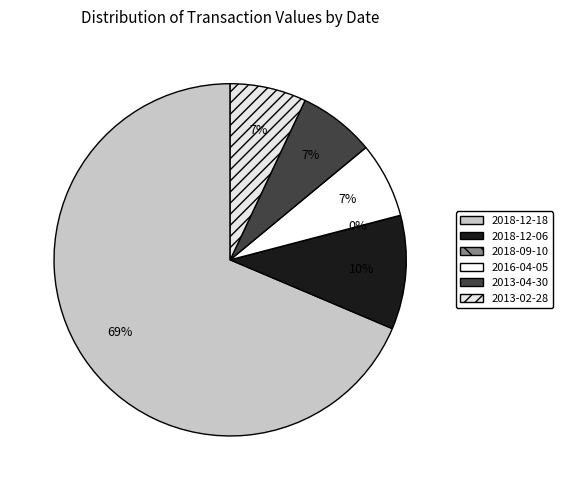

How many segments does this pie chart have?

6